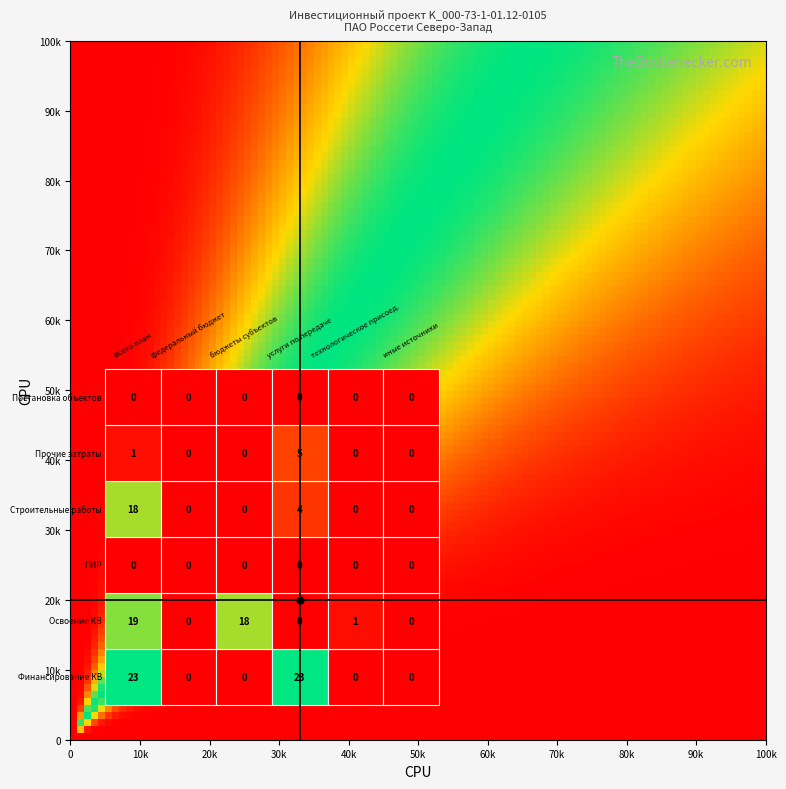

What is the average value of the строительные работы series?

4